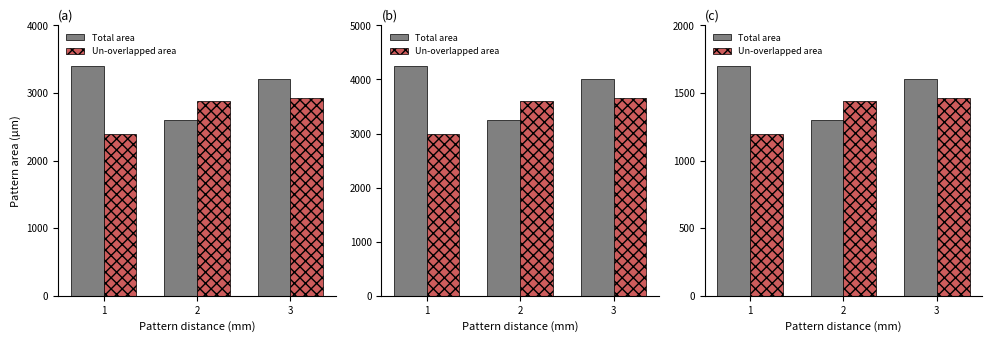

Reading right to left, extract all data points from this chart.

Total area: 3=1600	2=1300	1=1700
Un-overlapped area: 3=1460	2=1440	1=1200